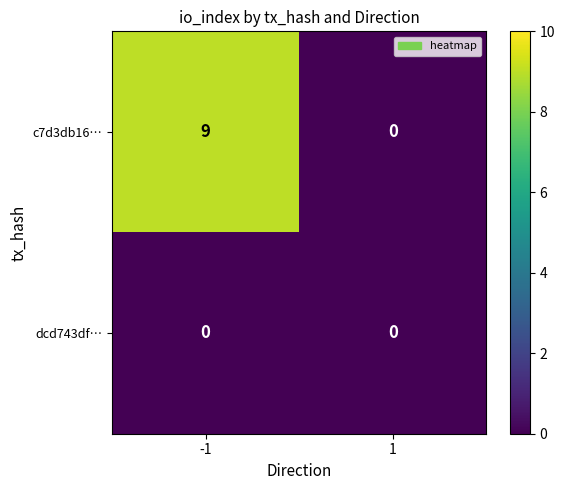

How many data points does each series have?

2